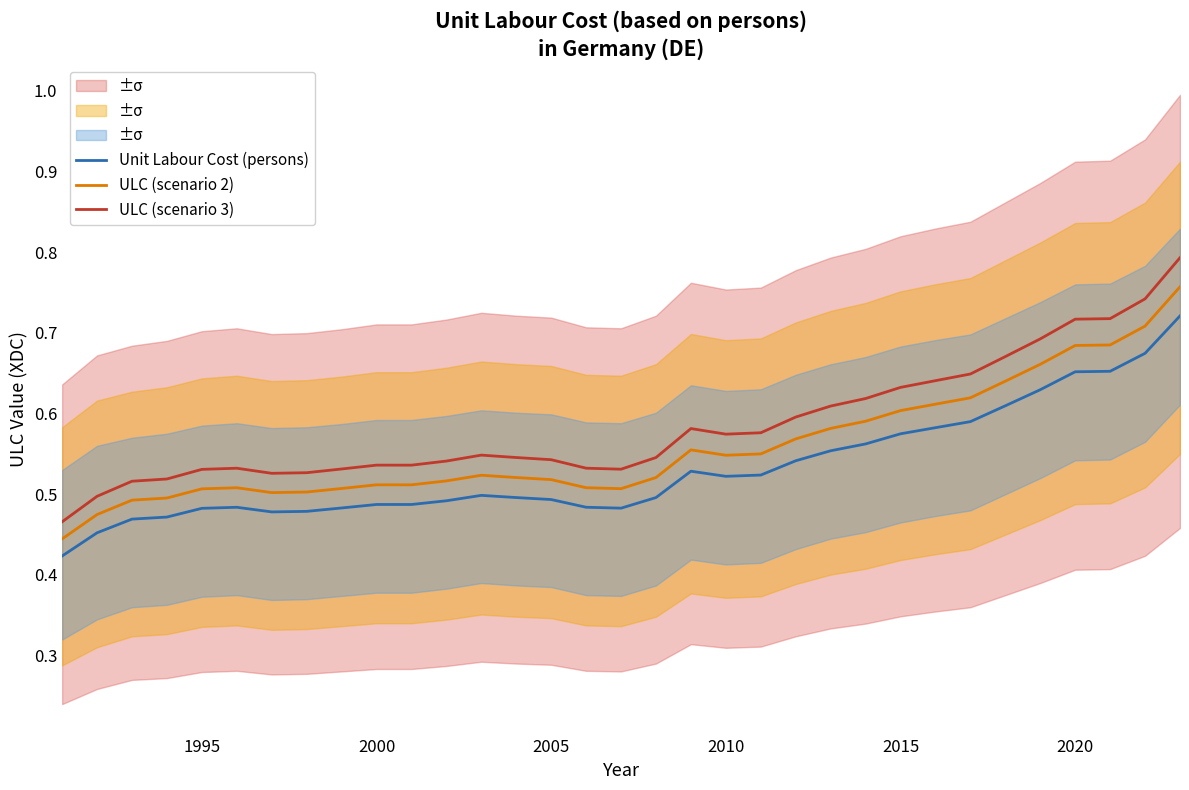

True or false: ULC (scenario 3) and Unit Labour Cost (persons) intersect in this chart.

False